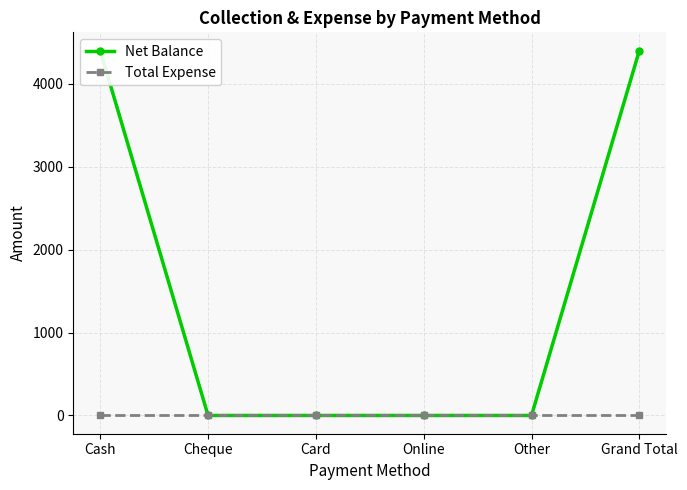

Does the chart display data point markers on the line(s)?

Yes